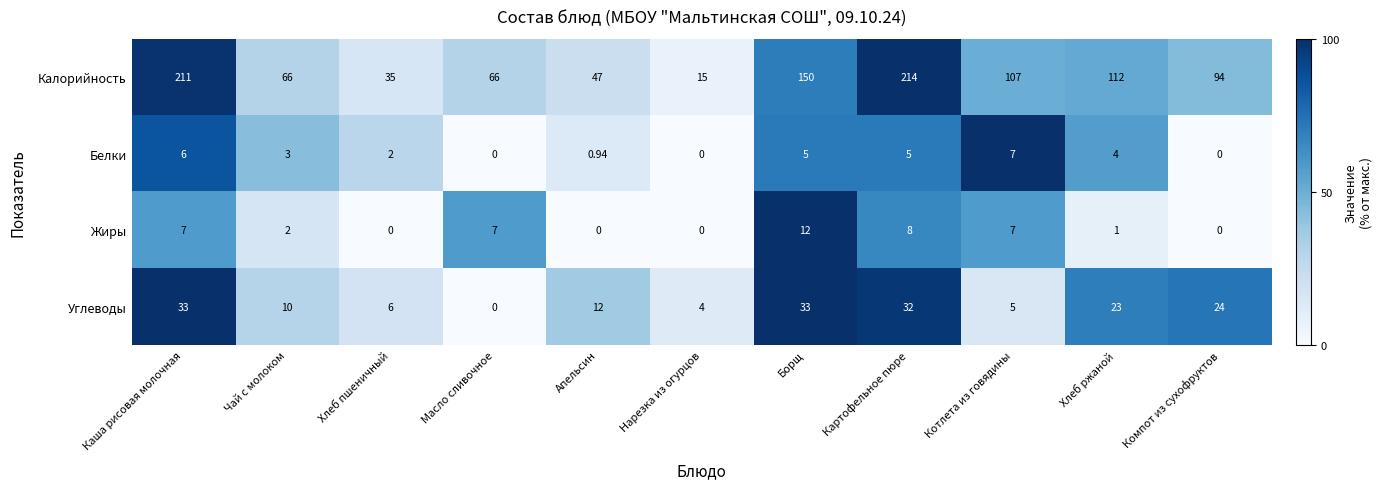

How many series are shown in this chart?

4